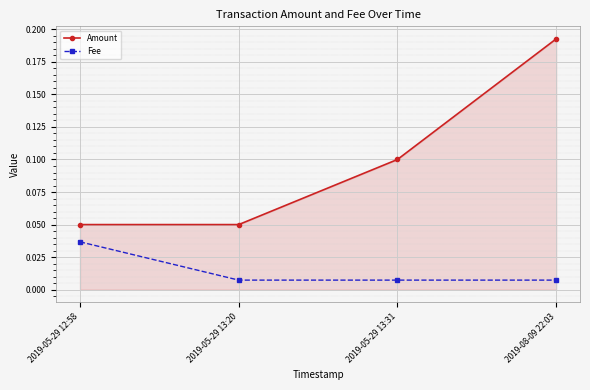

Rank the series by their maximum value, from highest to lowest.

Amount, Fee